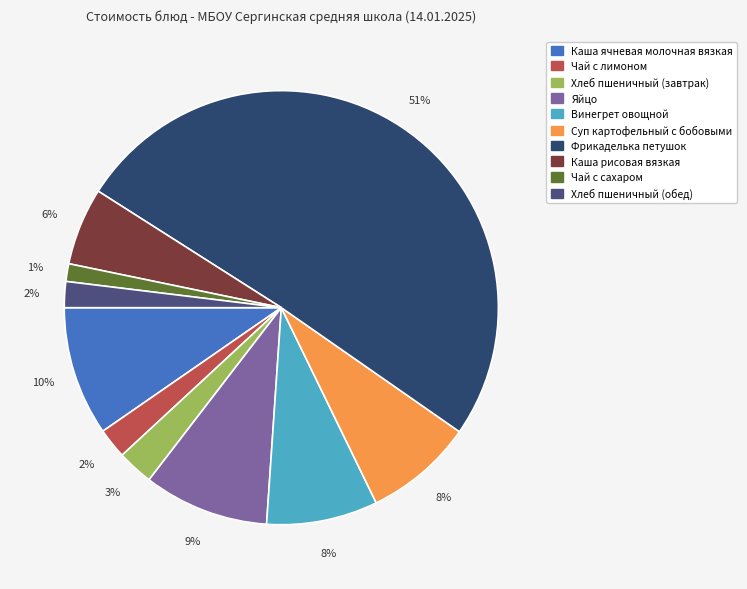

Rank the categories by value from lowest to highest.

Чай с сахаром, Хлеб пшеничный (обед), Чай с лимоном, Хлеб пшеничный (завтрак), Каша рисовая вязкая, Суп картофельный с бобовыми, Винегрет овощной, Яйцо, Каша ячневая молочная вязкая, Фрикаделька петушок